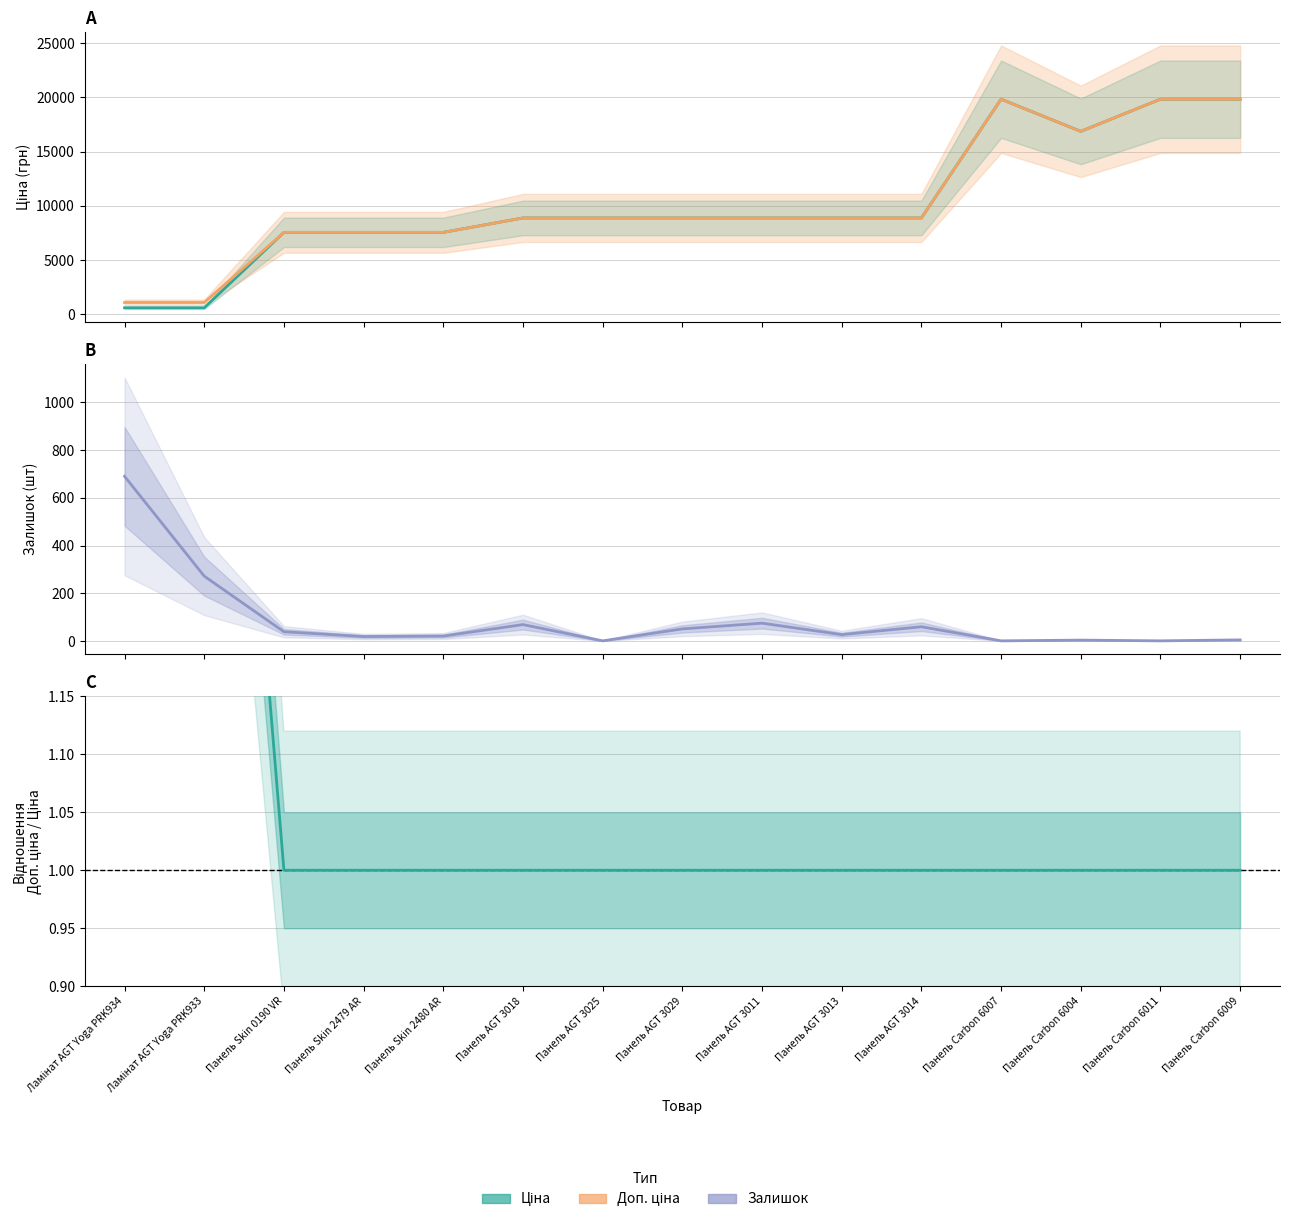

What is the average value of the Доп. ціна series?

10292.7